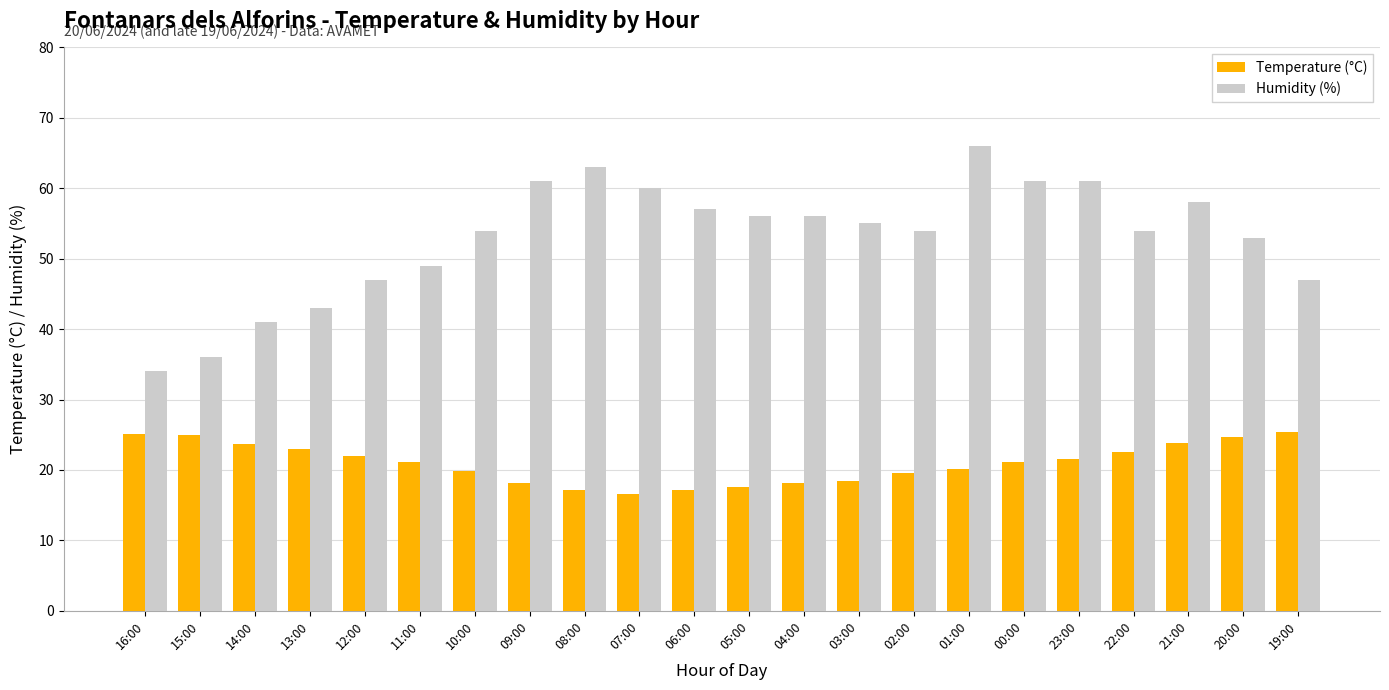

Is it true that Temperature (°C) equals 22.6 at 08:00?

False